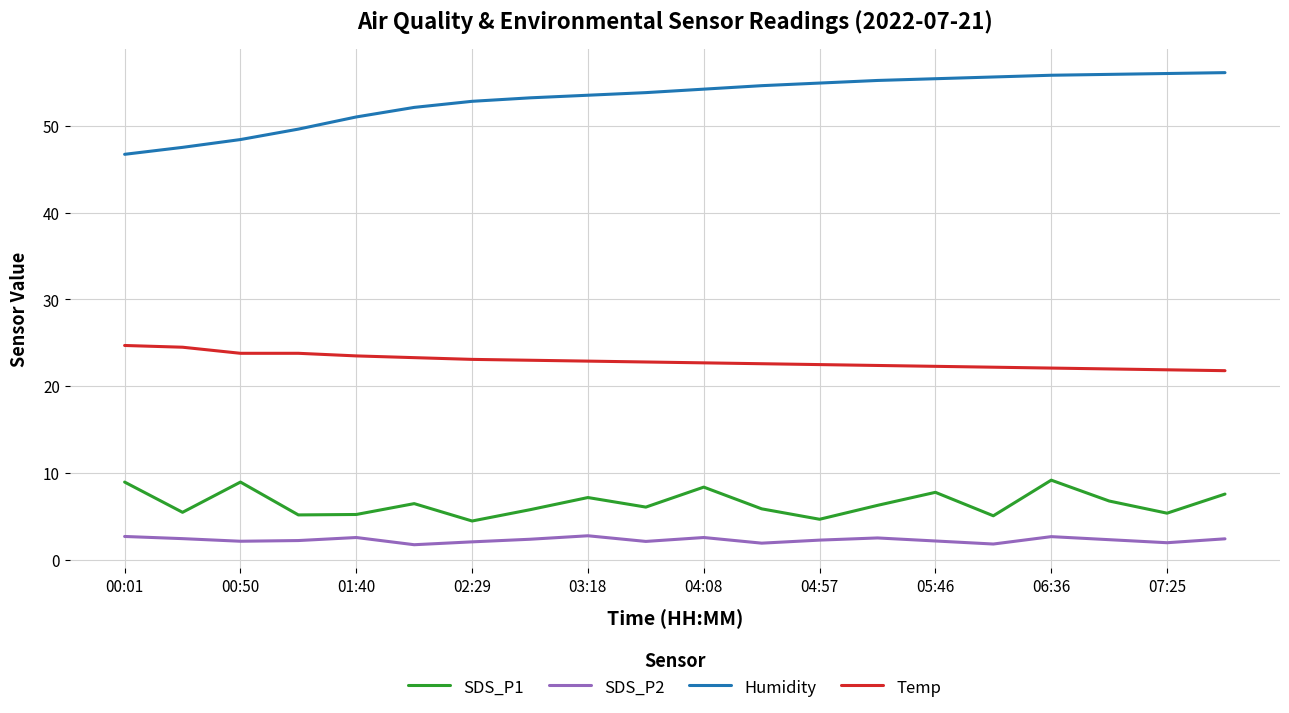

What is the difference between the second highest and second lowest values in the Temp series?

2.6